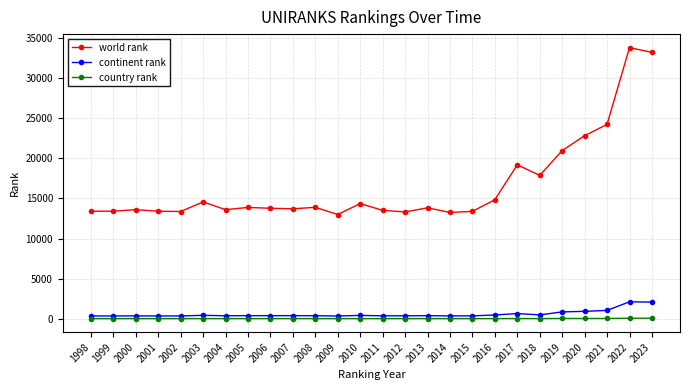

Is the value of country rank at 2000 greater than the value of continent rank at 2006?

No